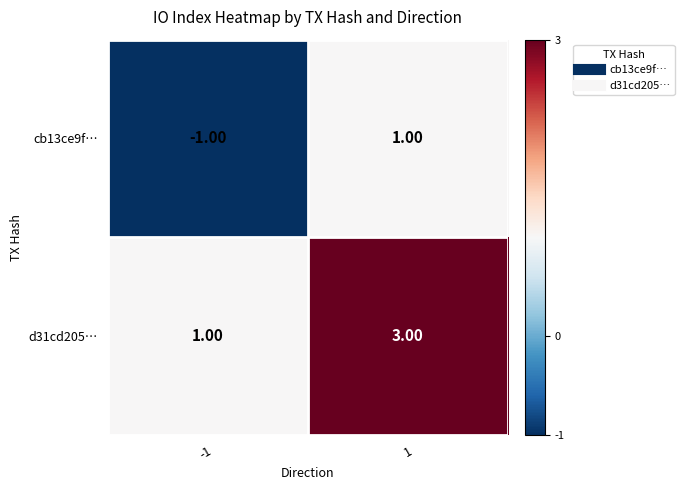

What is the sum of all d31cd205… values?

4